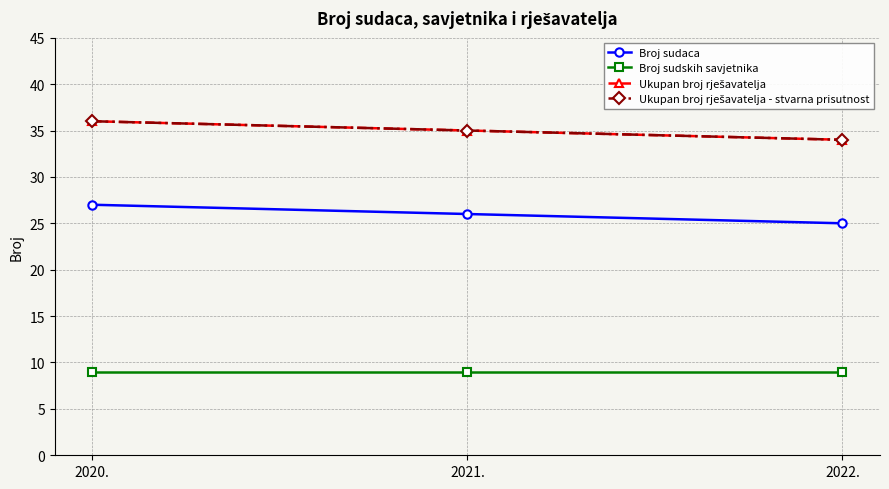

Does the chart have visible grid lines?

Yes